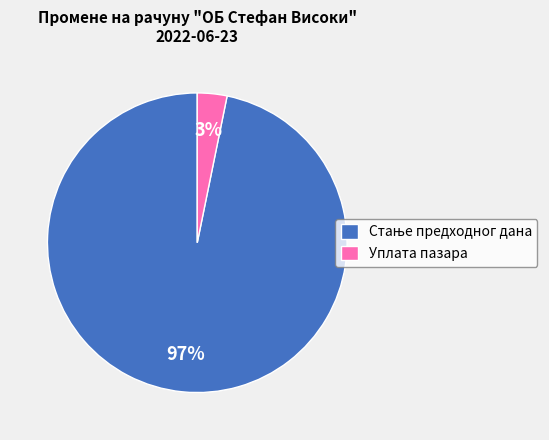

What is the smallest slice in the pie chart?

Уплата пазара